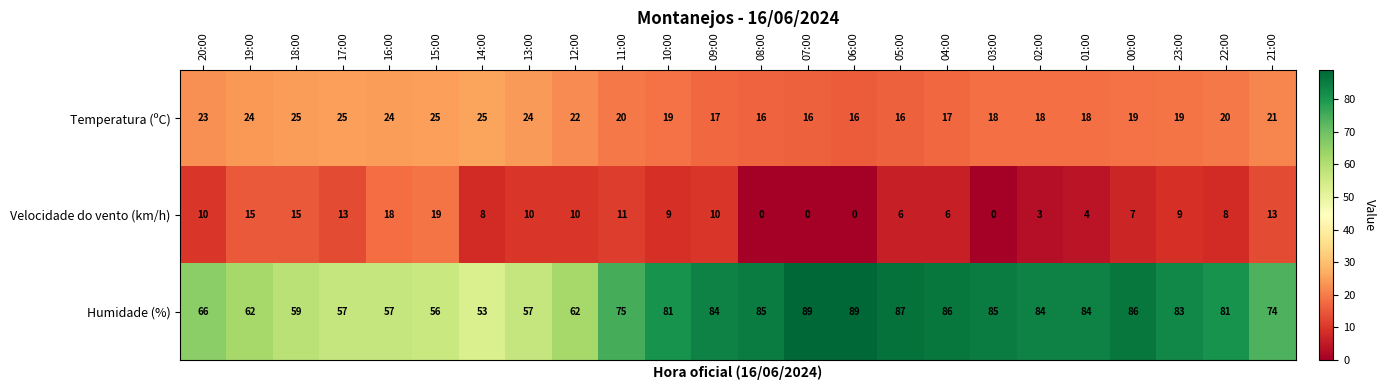

What is the difference between the second highest and minimum values in the Velocidade do vento (km/h) series?

18